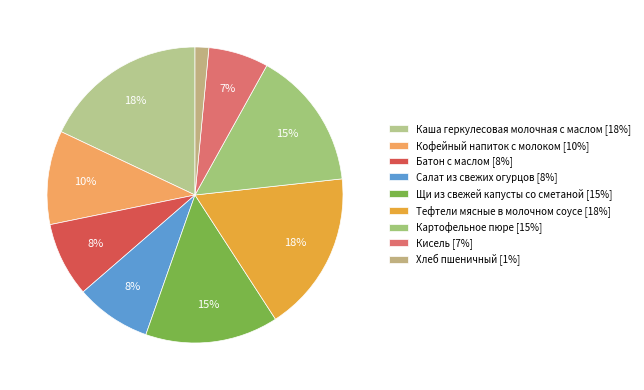

Rank the categories by value from lowest to highest.

Хлеб пшеничный, Кисель, Батон с маслом, Салат из свежих огурцов, Кофейный напиток с молоком, Щи из свежей капусты со сметаной, Картофельное пюре, Тефтели мясные в молочном соусе, Каша геркулесовая молочная с маслом